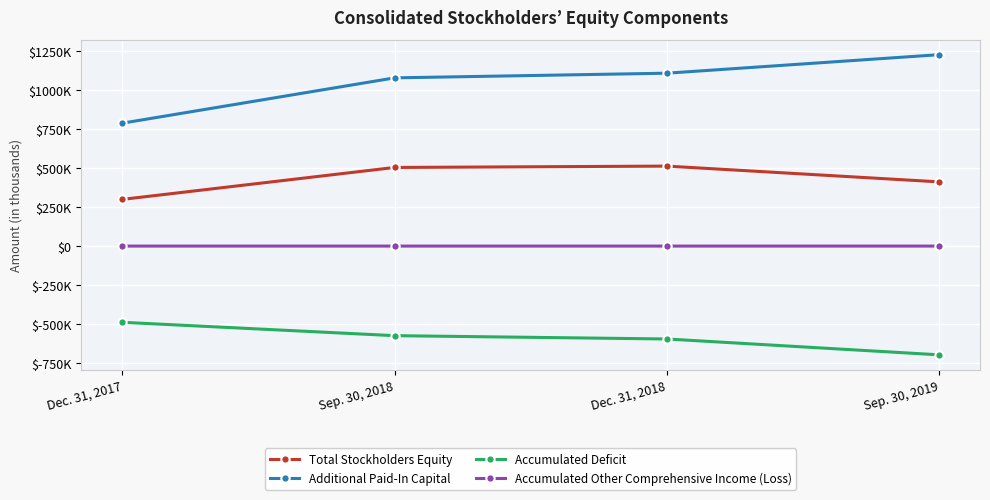

How many data points does each series have?

4